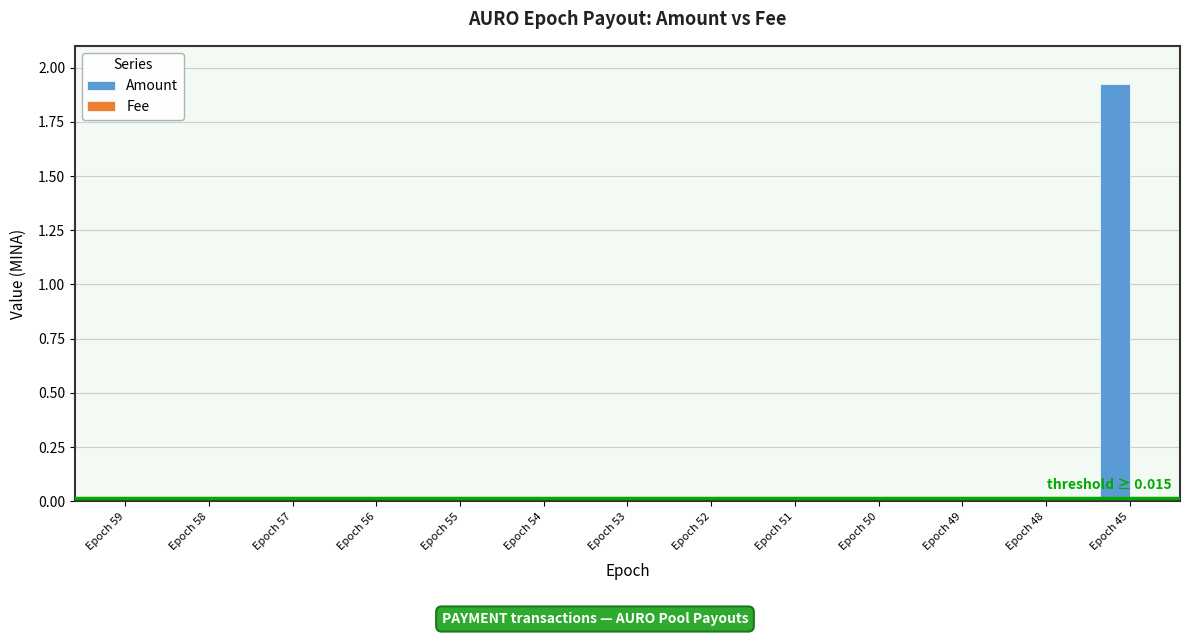

Which series has the largest total across all categories?

Amount